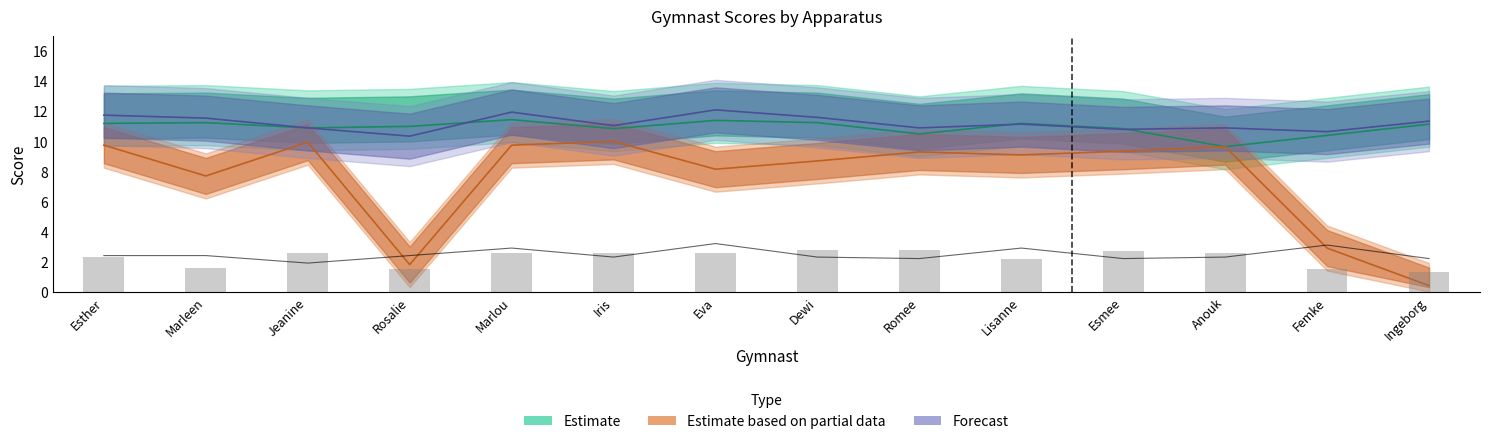

The value of Estimate at Marleen is 11.2. True or false?

True